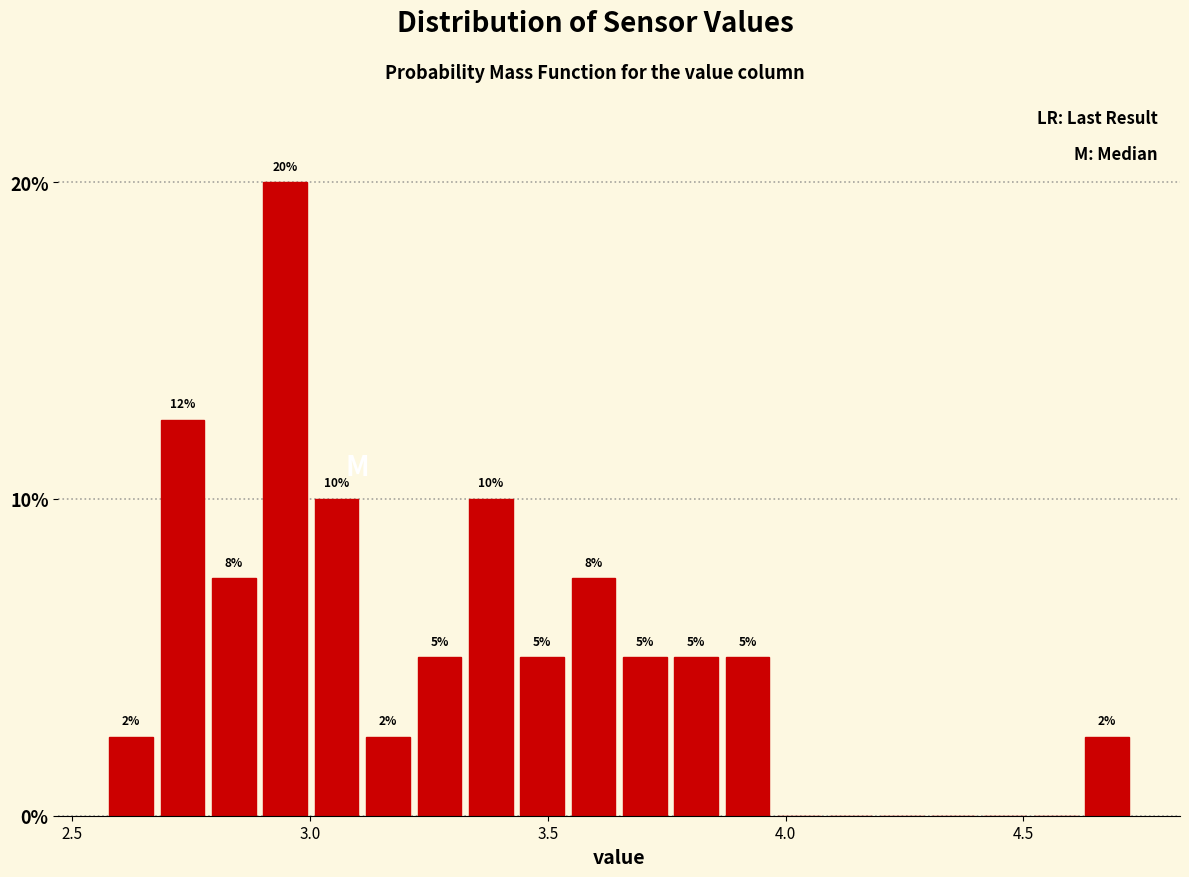

Around what value on the x-axis is the tallest bar? Give the approximate position of its centre, as read against the axis.

2.95